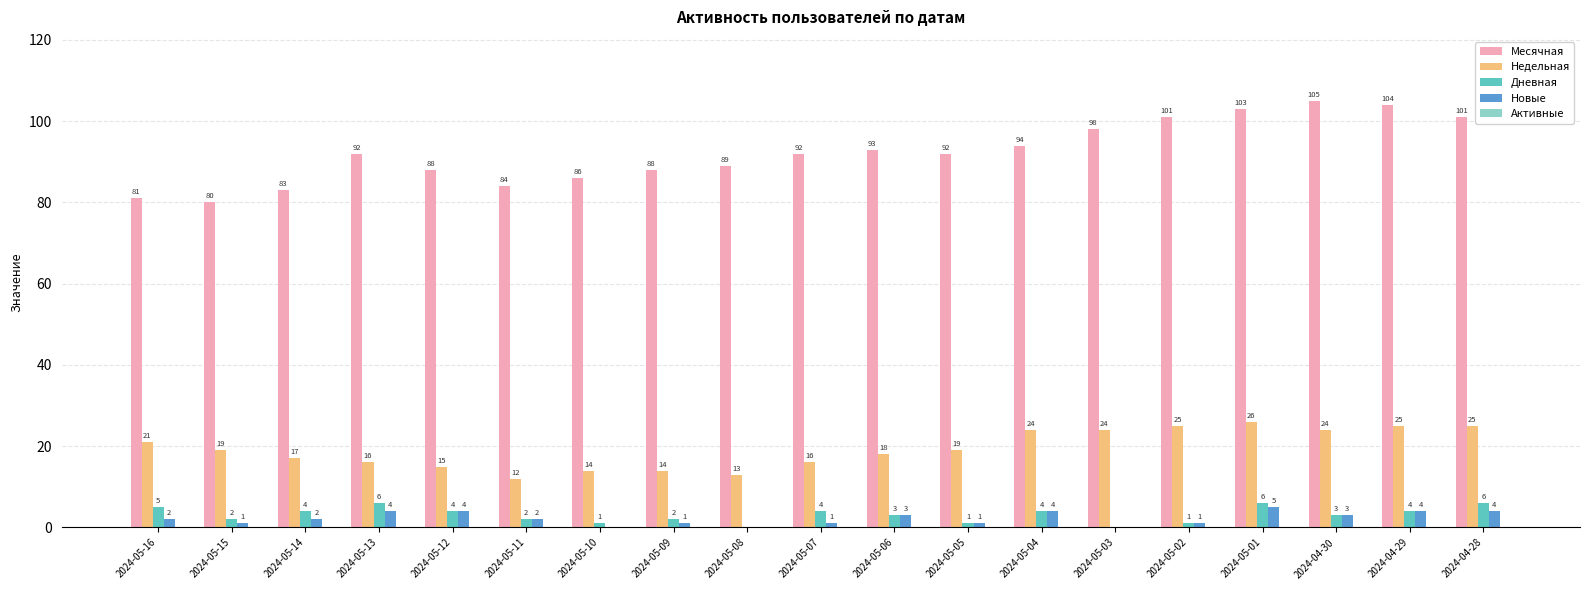

What is the sum of all Новые values?

42